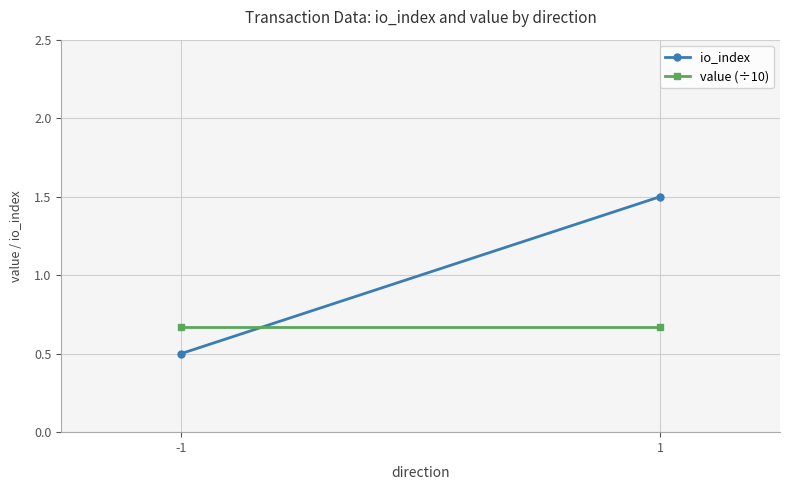

At which category does the chart reach its minimum across all series?

-1